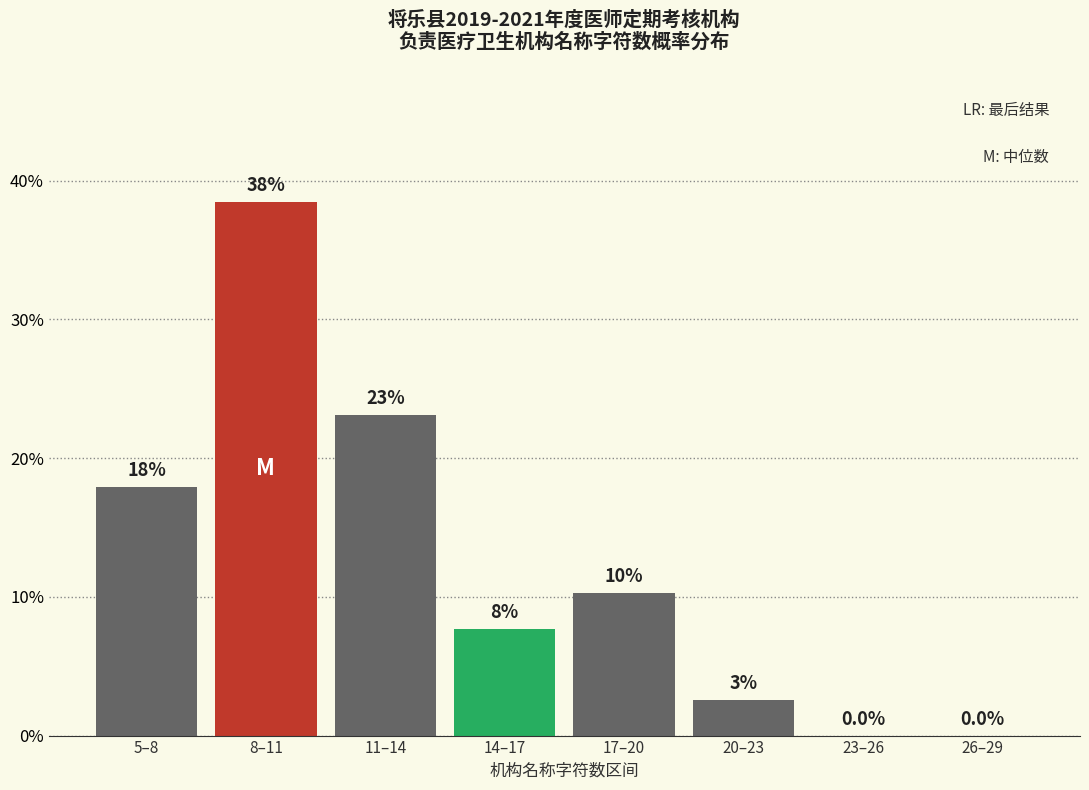

What is the sum of all values?

100.0